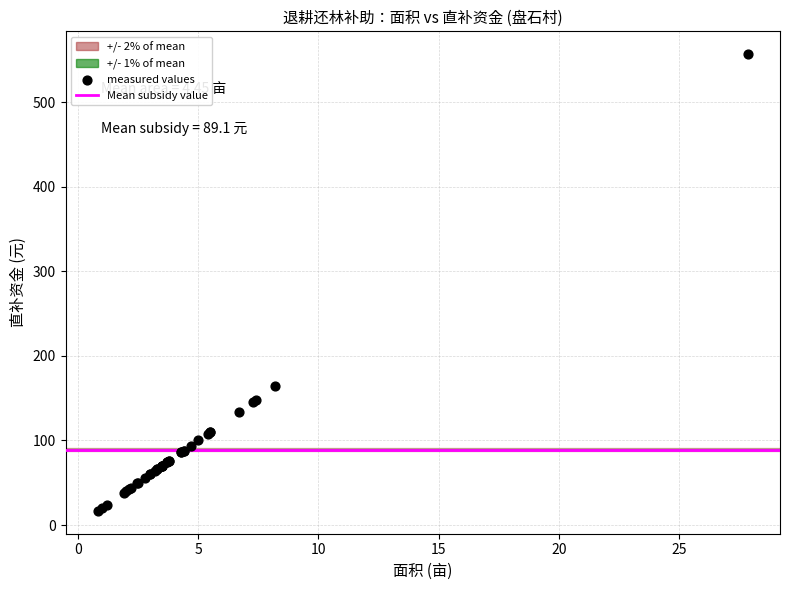

What Y value in the scatter plot is closest to 286?

164.0